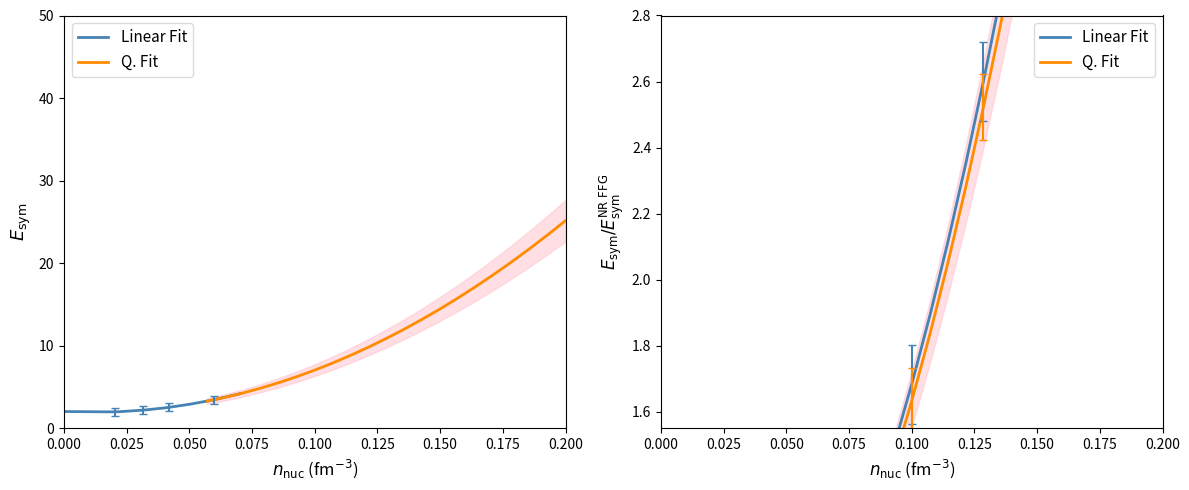

True or false: Linear Fit and Q. Fit cross at least once.

False